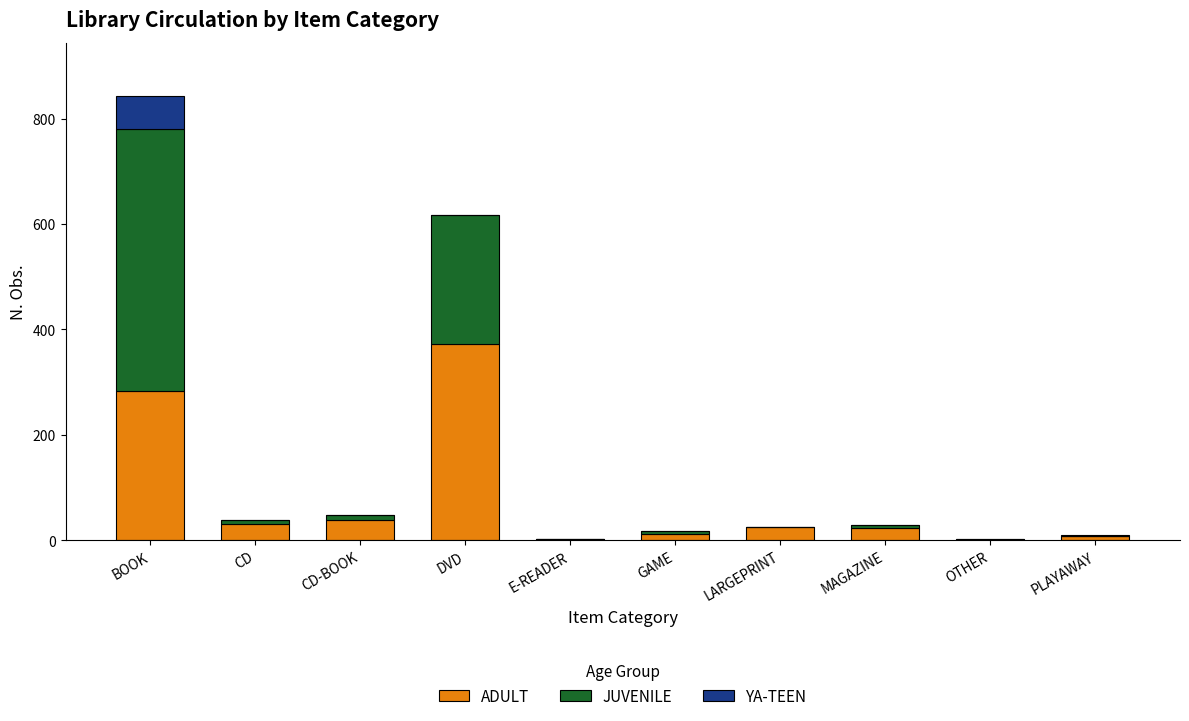

What is the highest value of the ADULT series?

372